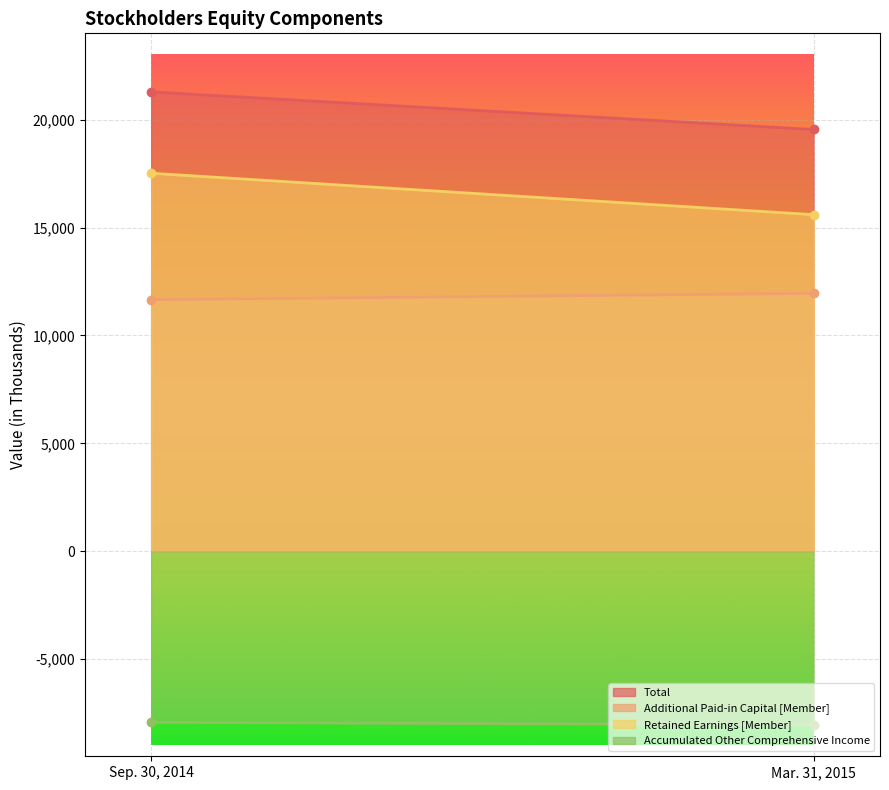

Which has a higher value, Mar. 31, 2015 or Sep. 30, 2014?

Sep. 30, 2014